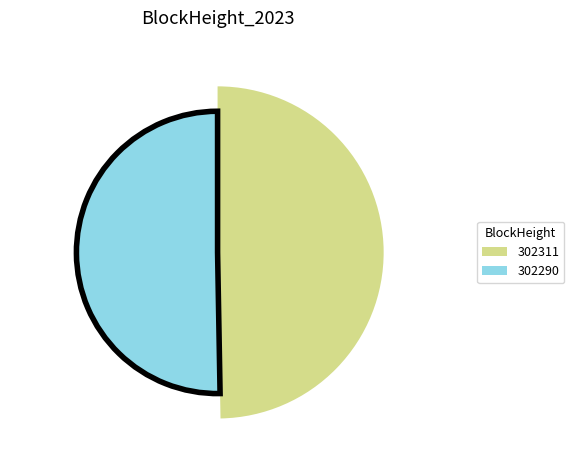

Is the sum of 302311 and 302290 greater than half?

Yes